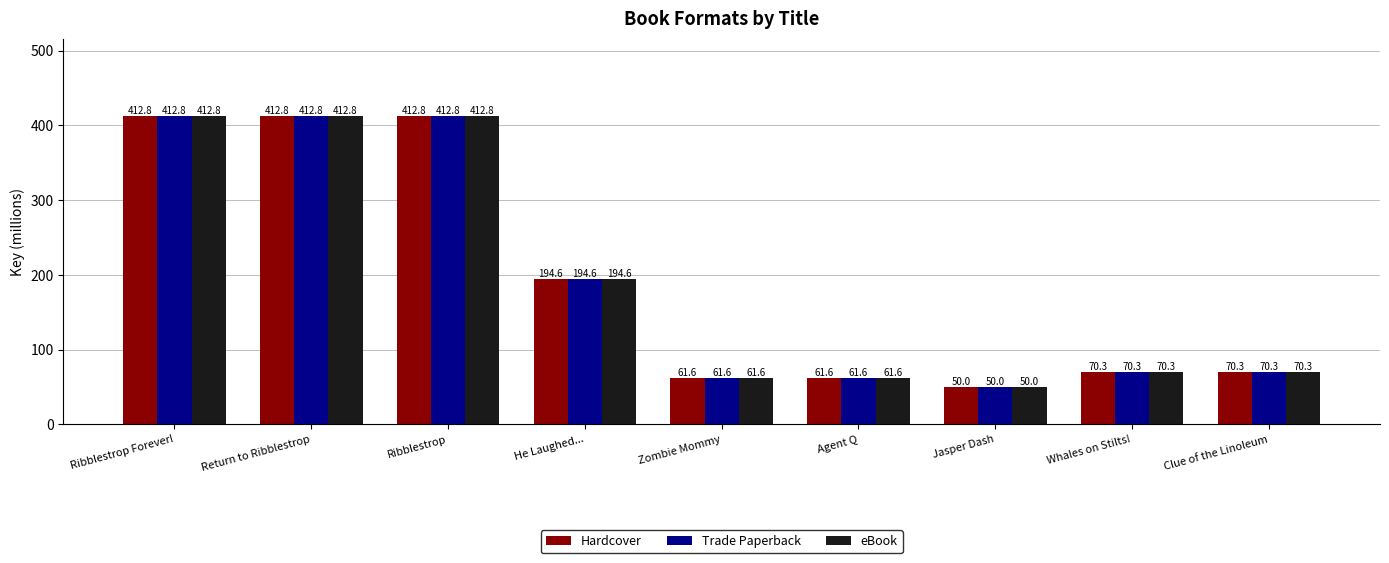

At which label is eBook closest to 231?

He Laughed...